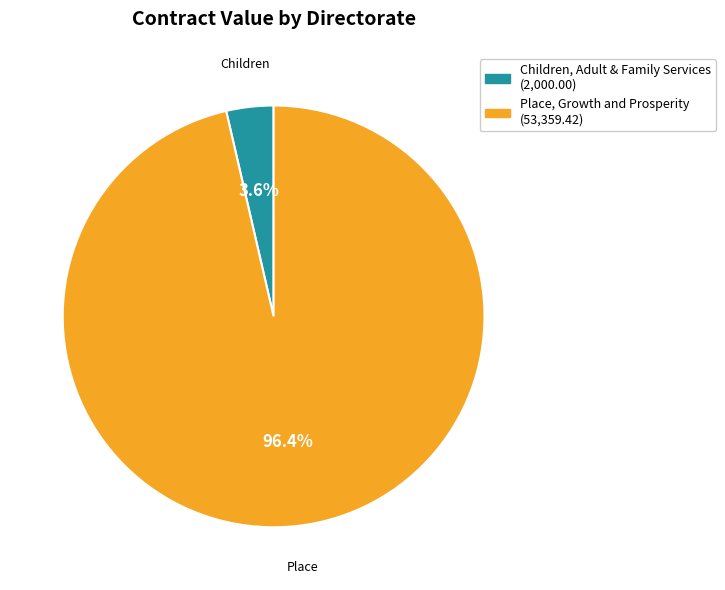

To the nearest percent, what portion does Children, Adult & Family Services represent?

4%